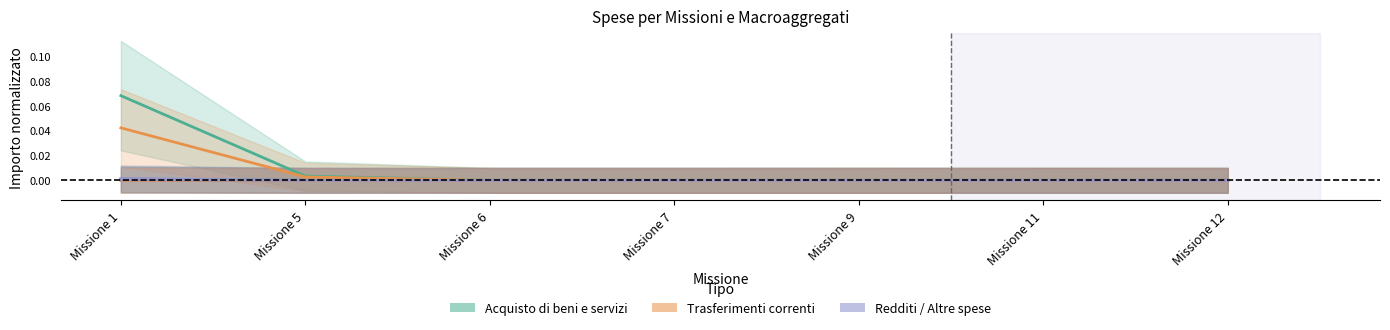

True or false: Acquisto di beni e servizi has more than 0 interior local peaks.

True